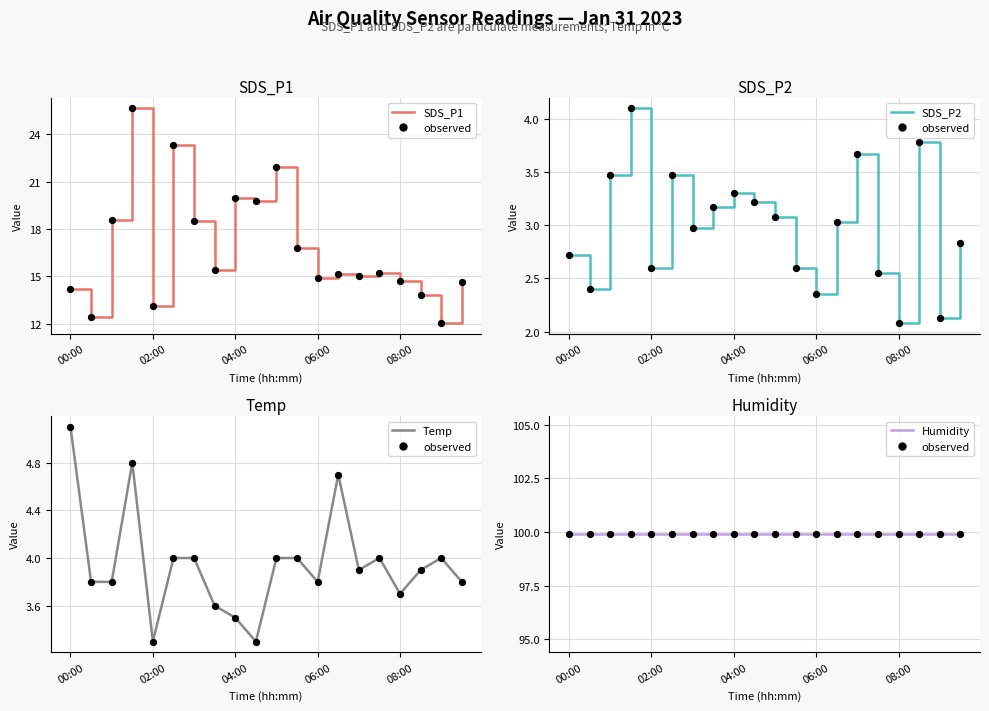

Is the value of SDS_P2 at 03:30 greater than the value of Temp at 02:30?

No